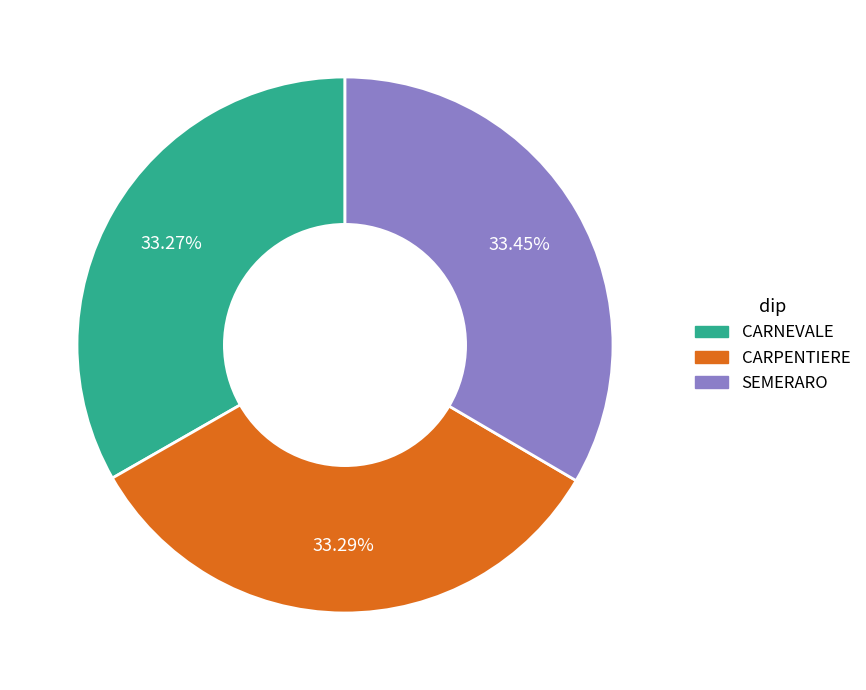

To the nearest percent, what is the average slice percentage?

33%